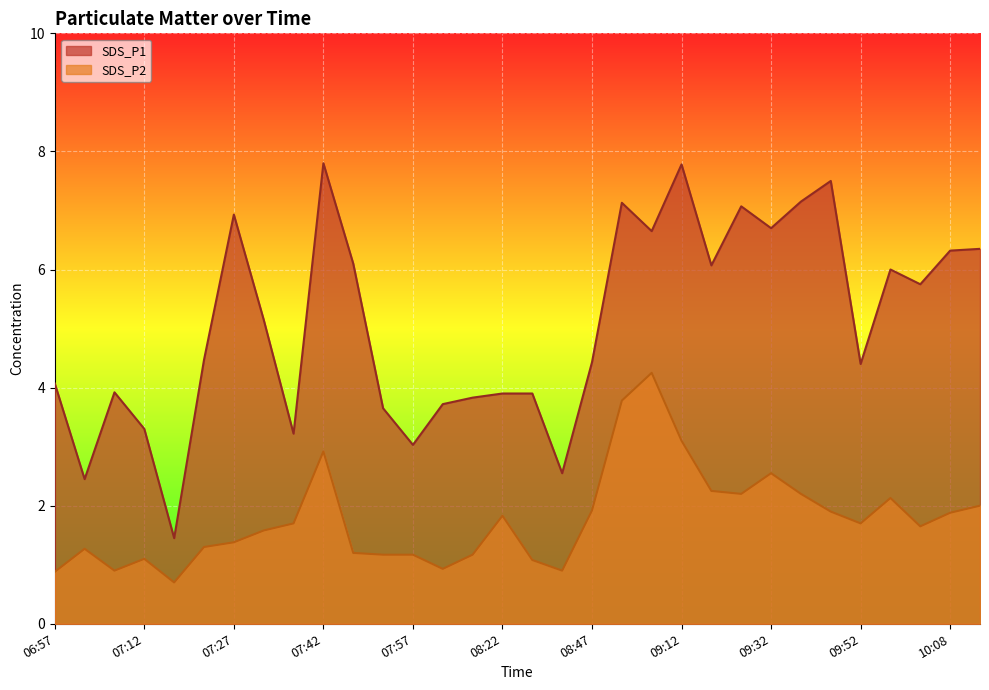

Reading left to right, extract all data points from this chart.

SDS_P1: 06:57=4.1	07:02=2.5	07:07=3.9	07:12=3.3	07:17=1.4	07:22=4.5	07:27=6.9	07:32=5.2	07:37=3.2	07:42=7.8	07:47=6.1	07:52=3.6	07:57=3.0	08:07=3.7	08:12=3.8	08:22=3.9	08:32=3.9	08:37=2.5	08:47=4.4	08:52=7.1	09:02=6.7	09:12=7.8	09:17=6.1	09:27=7.1	09:32=6.7	09:37=7.2	09:47=7.5	09:52=4.4	09:57=6.0	10:02=5.8	10:08=6.3	10:13=6.3
SDS_P2: 06:57=0.9	07:02=1.3	07:07=0.9	07:12=1.1	07:17=0.7	07:22=1.3	07:27=1.4	07:32=1.6	07:37=1.7	07:42=2.9	07:47=1.2	07:52=1.2	07:57=1.2	08:07=0.9	08:12=1.2	08:22=1.8	08:32=1.1	08:37=0.9	08:47=1.9	08:52=3.8	09:02=4.2	09:12=3.1	09:17=2.2	09:27=2.2	09:32=2.5	09:37=2.2	09:47=1.9	09:52=1.7	09:57=2.1	10:02=1.6	10:08=1.9	10:13=2.0